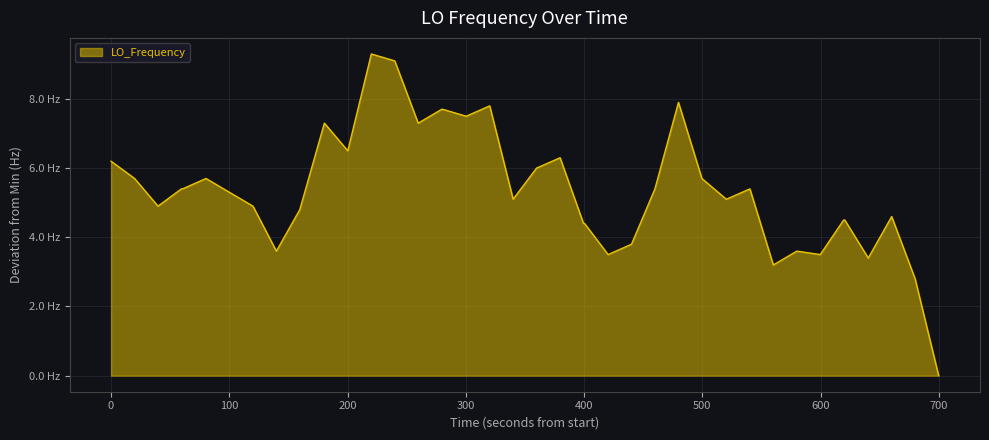

Is this an area chart (filled region under the line)?

Yes